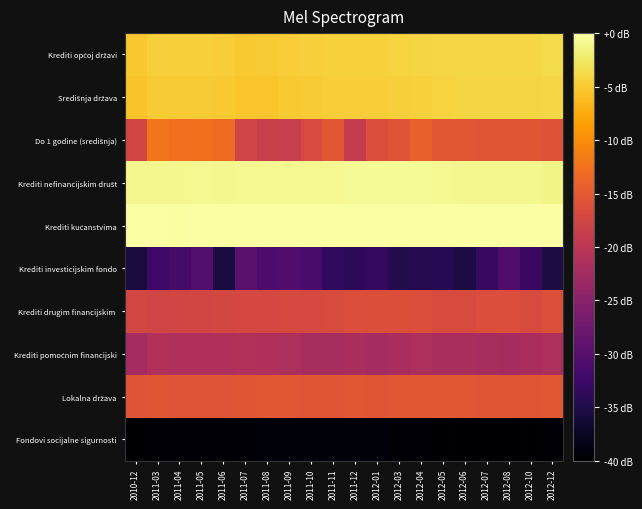

How many series are shown in this chart?

10